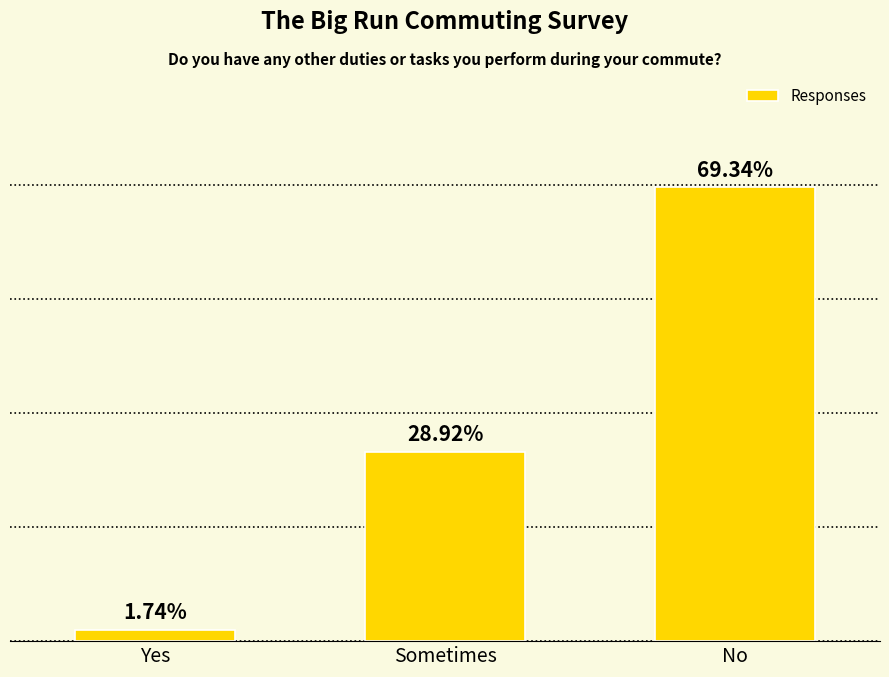

What is the label of the 2nd bar from the right?

Sometimes